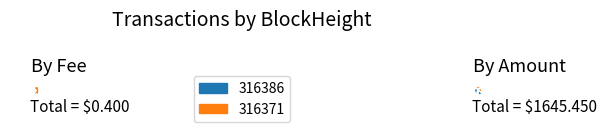

What percentage is the values_fee slice, to the nearest percent?

100%